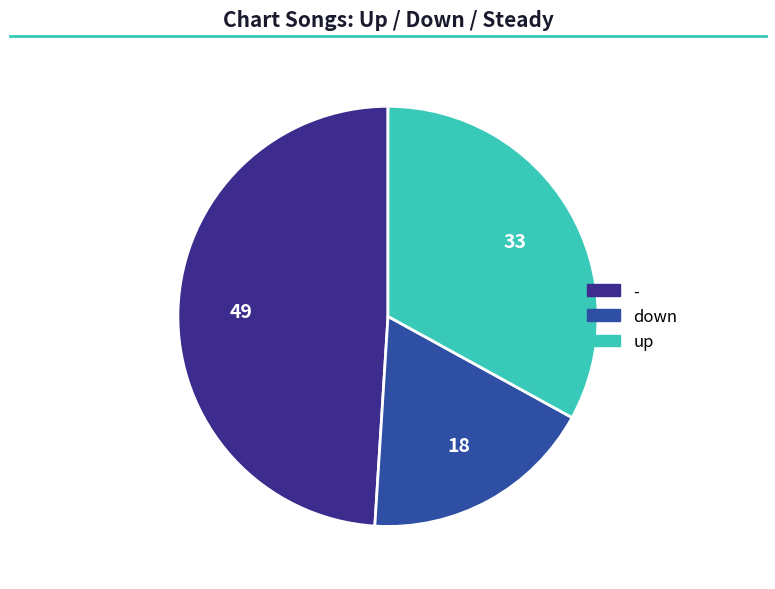

Combined, do down and - account for over 50%?

Yes